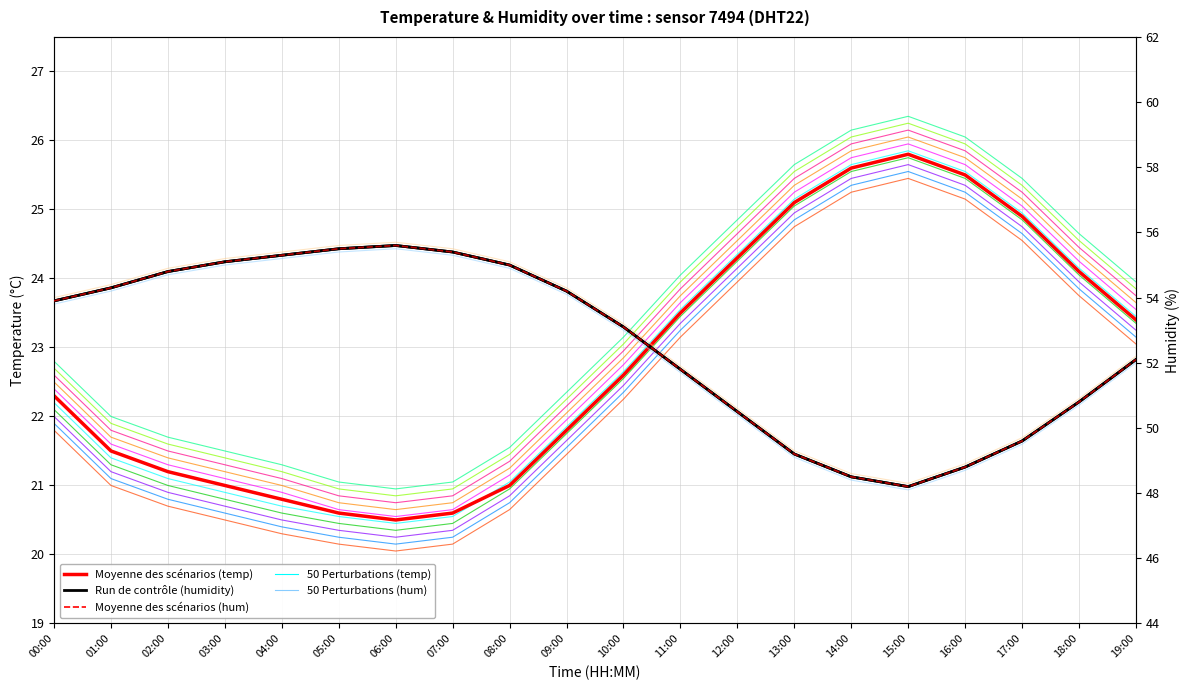

Is the value of pert_01 at 06:00 greater than the value of Moyenne des scénarios (humidity) at 08:00?

No